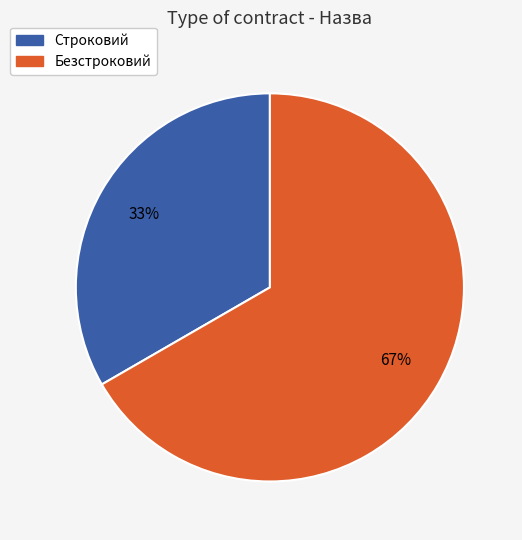

To the nearest percent, what is the average slice percentage?

50%